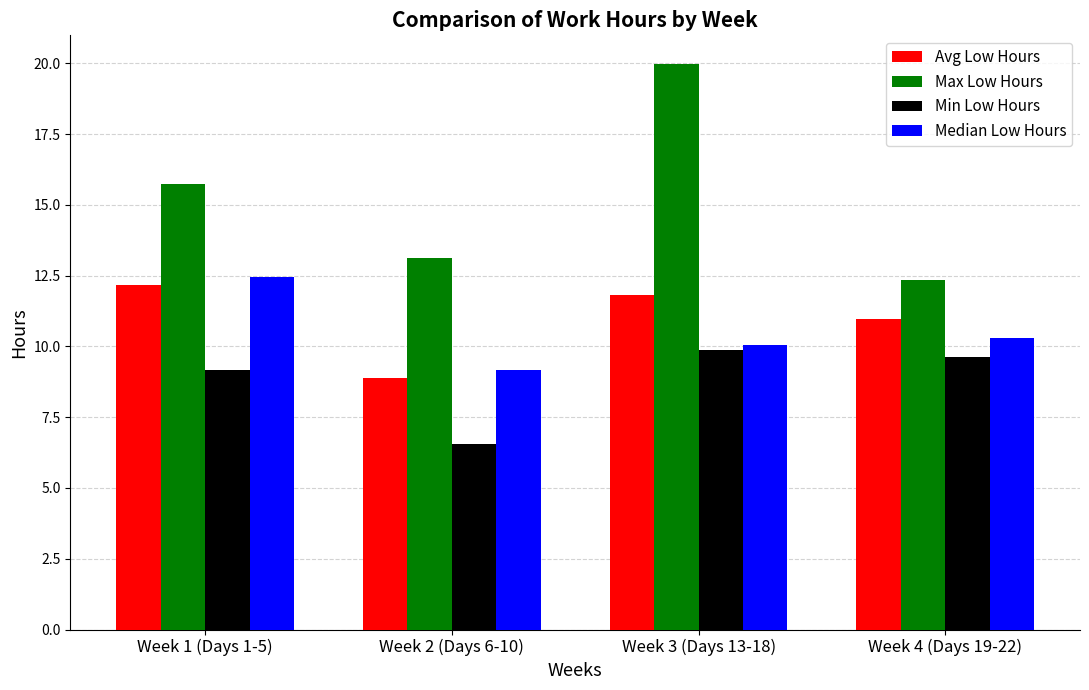

Rank the categories by Median Low Hours value from highest to lowest.

Week 1 (Days 1-5), Week 4 (Days 19-22), Week 3 (Days 13-18), Week 2 (Days 6-10)